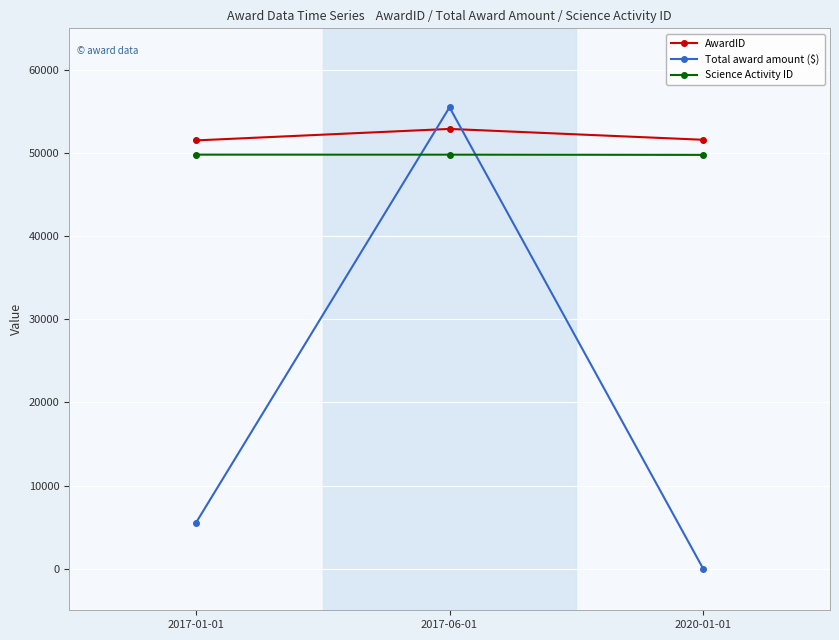

Where does the AwardID series first go above 51595?

2017-06-01